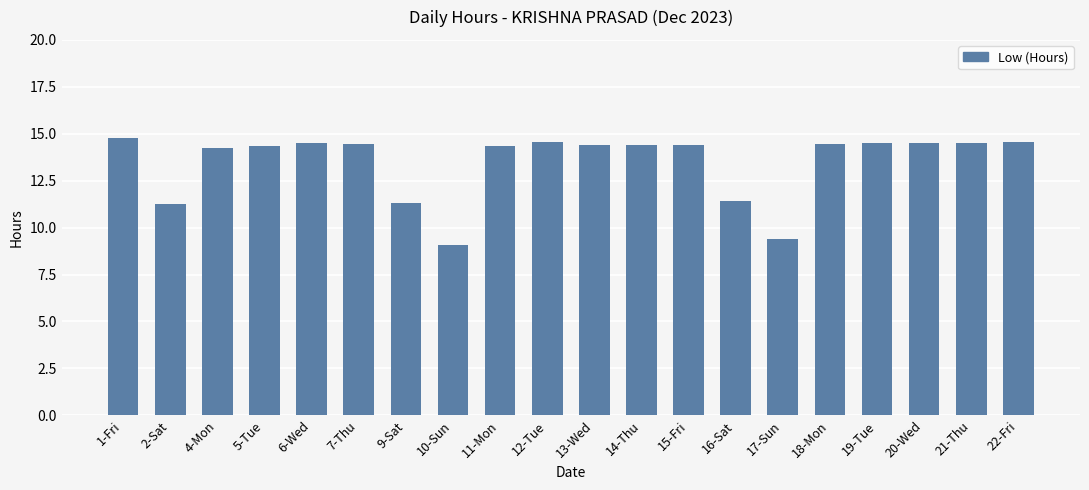

What is the change in value from 13-Wed to 16-Sat?

-3.0